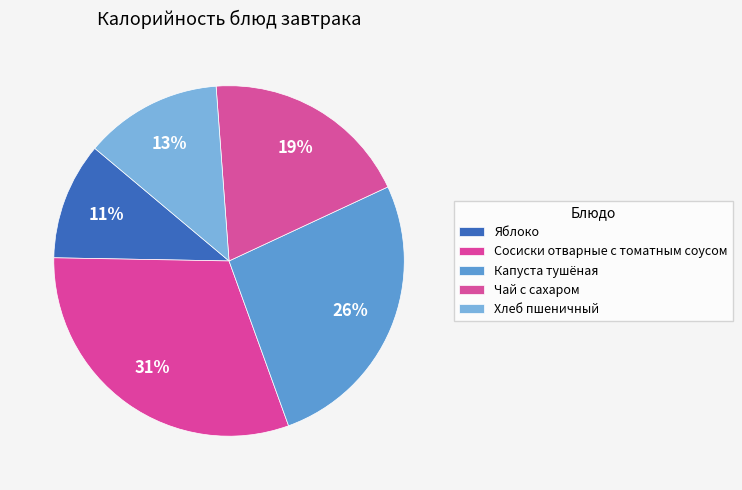

Count the number of slices in the pie.

5